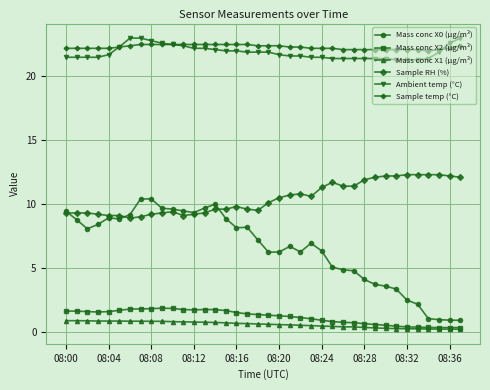

What are all the series names shown in the legend?

Mass conc X0 (μg/m³), Mass conc X2 (μg/m³), Mass conc X1 (μg/m³), Sample RH (%), Ambient temp (°C), Sample temp (°C)